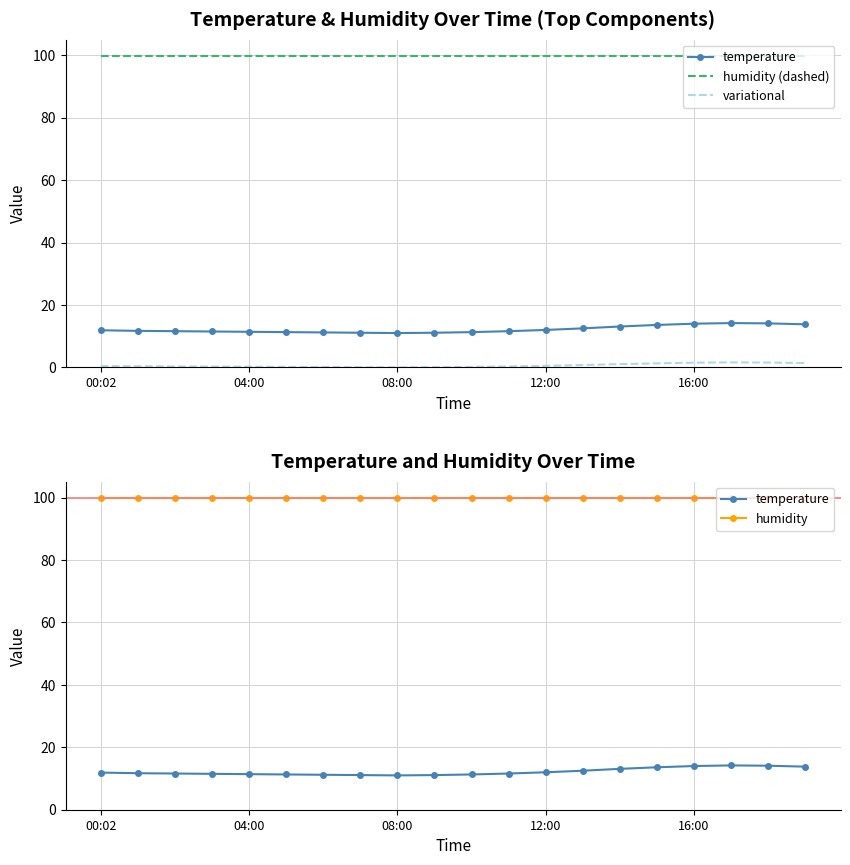

What is the difference between the maximum and minimum values in the variational series?

1.6